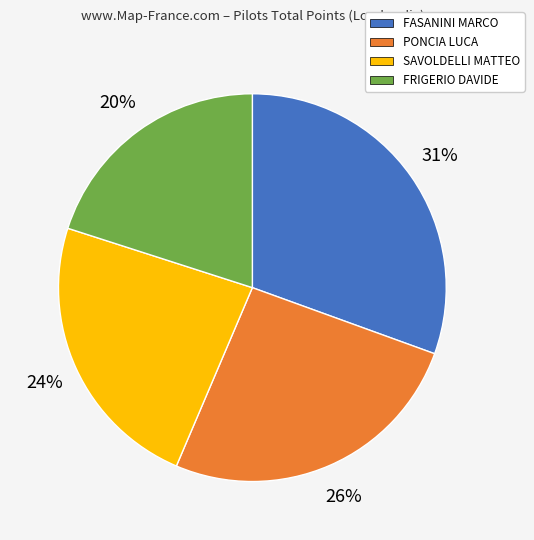

Is the sum of SAVOLDELLI MATTEO and FASANINI MARCO greater than half?

Yes